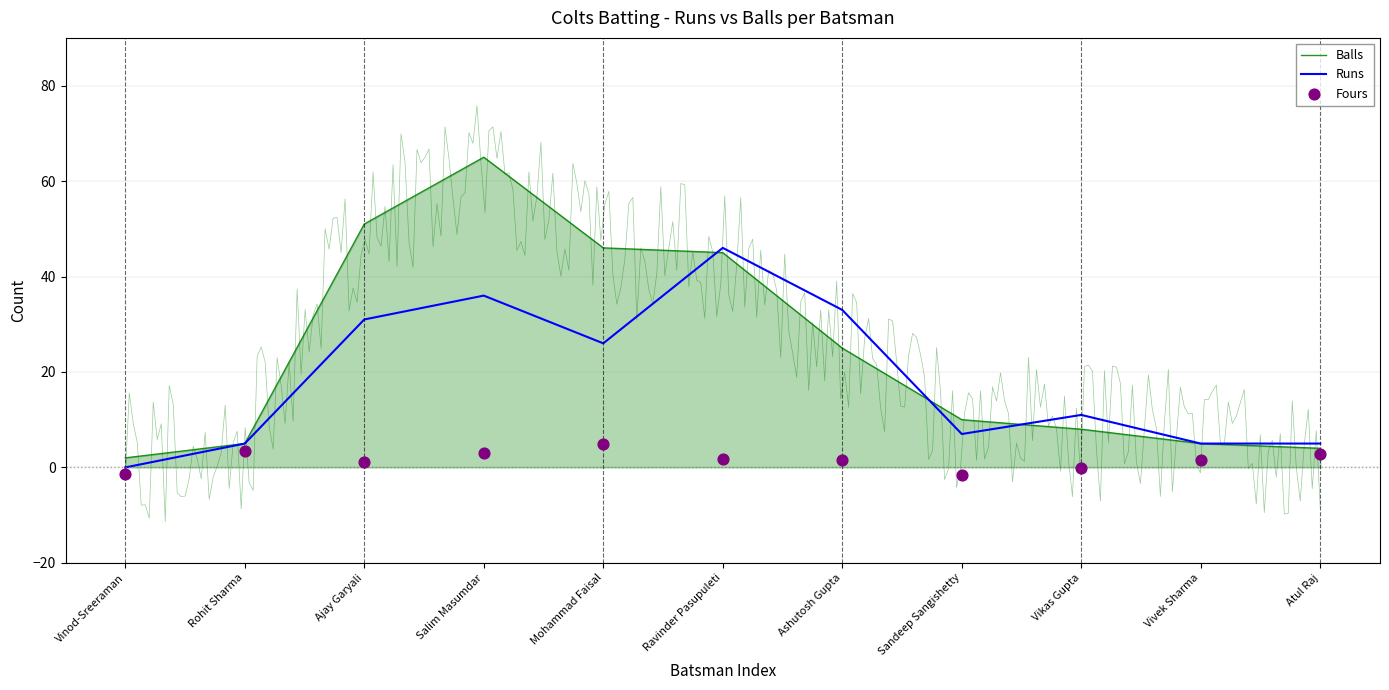

What is the total value across all series at Ajay Garyali?

83.1